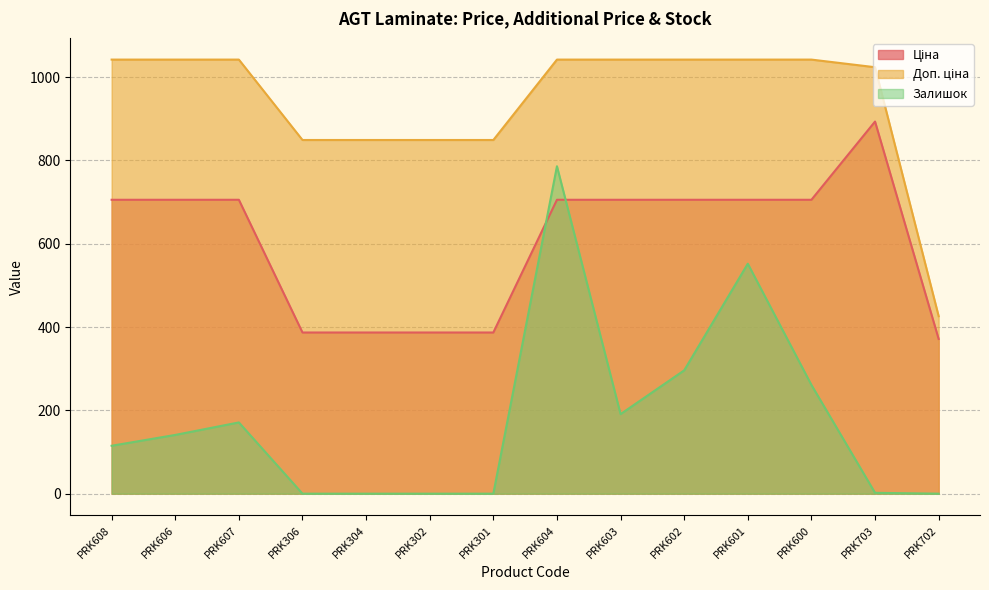

Reading left to right, what are all the values shown in this chart?

Ціна: PRK608=705.5	PRK606=705.5	PRK607=705.5	PRK306=386.9	PRK304=386.9	PRK302=386.9	PRK301=386.9	PRK604=705.5	PRK603=705.5	PRK602=705.5	PRK601=705.5	PRK600=705.5	PRK703=893.3	PRK702=371.3
Доп. ціна: PRK608=1042.0	PRK606=1042.0	PRK607=1042.0	PRK306=849.0	PRK304=849.0	PRK302=849.0	PRK301=849.0	PRK604=1042.0	PRK603=1042.0	PRK602=1042.0	PRK601=1042.0	PRK600=1042.0	PRK703=1023.7	PRK702=426.0
Залишок: PRK608=115.0	PRK606=141.0	PRK607=171.0	PRK306=0.0	PRK304=0.0	PRK302=0.0	PRK301=0.0	PRK604=786.0	PRK603=191.0	PRK602=296.0	PRK601=552.0	PRK600=261.0	PRK703=2.0	PRK702=0.0